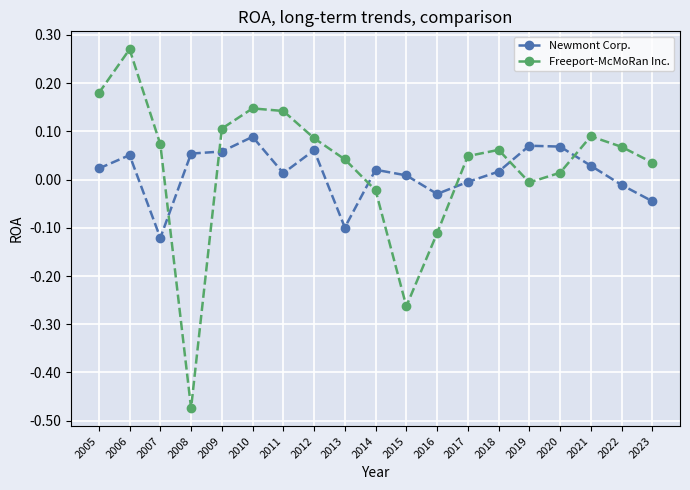

Between 2006 and 2018, which series saw the biggest shift?

Freeport-McMoRan Inc.